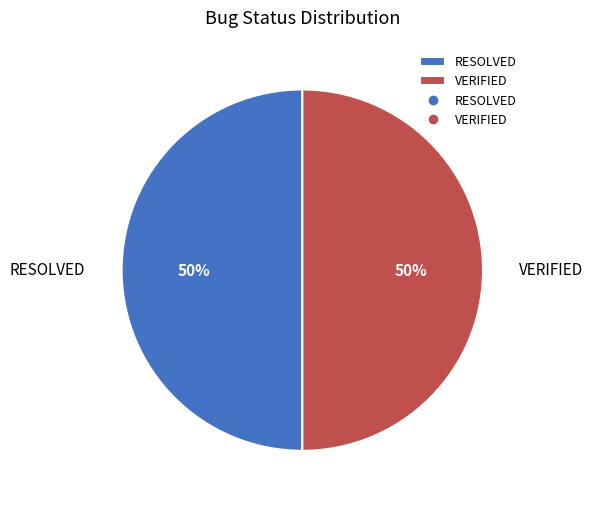

Is it true that VERIFIED is 50% of the pie?

True